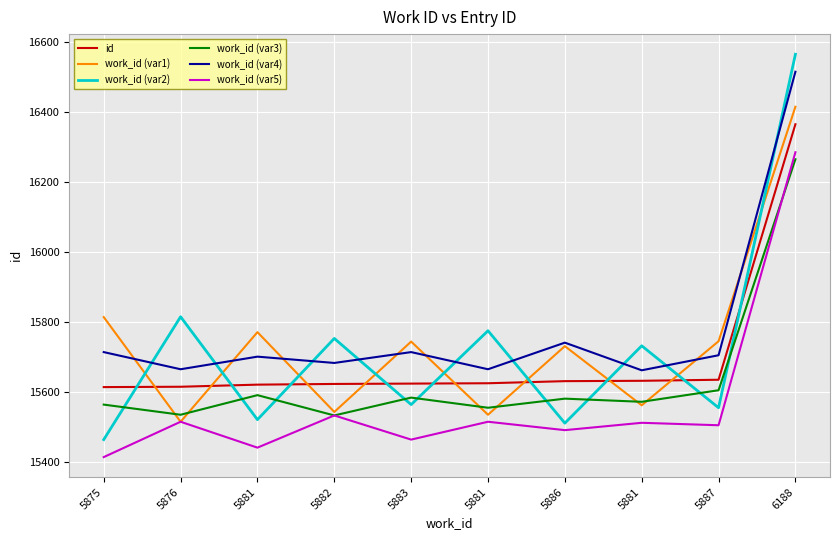

Reading left to right, transcribe all the data shown in this chart.

id: 5875=15615	5876=15616	5881=15622	5882=15624	5883=15625	5881=15626	5886=15632	5881=15633	5887=15636	6188=16366
work_id (var1): 5875=15815	5876=15516	5881=15772	5882=15544	5883=15745	5881=15536	5886=15732	5881=15563	5887=15746	6188=16416
work_id (var2): 5875=15465	5876=15816	5881=15522	5882=15754	5883=15565	5881=15776	5886=15512	5881=15733	5887=15556	6188=16566
work_id (var3): 5875=15565	5876=15536	5881=15592	5882=15534	5883=15585	5881=15556	5886=15582	5881=15573	5887=15606	6188=16266
work_id (var4): 5875=15715	5876=15666	5881=15702	5882=15684	5883=15715	5881=15666	5886=15742	5881=15663	5887=15706	6188=16516
work_id (var5): 5875=15415	5876=15516	5881=15442	5882=15534	5883=15465	5881=15516	5886=15492	5881=15513	5887=15506	6188=16286